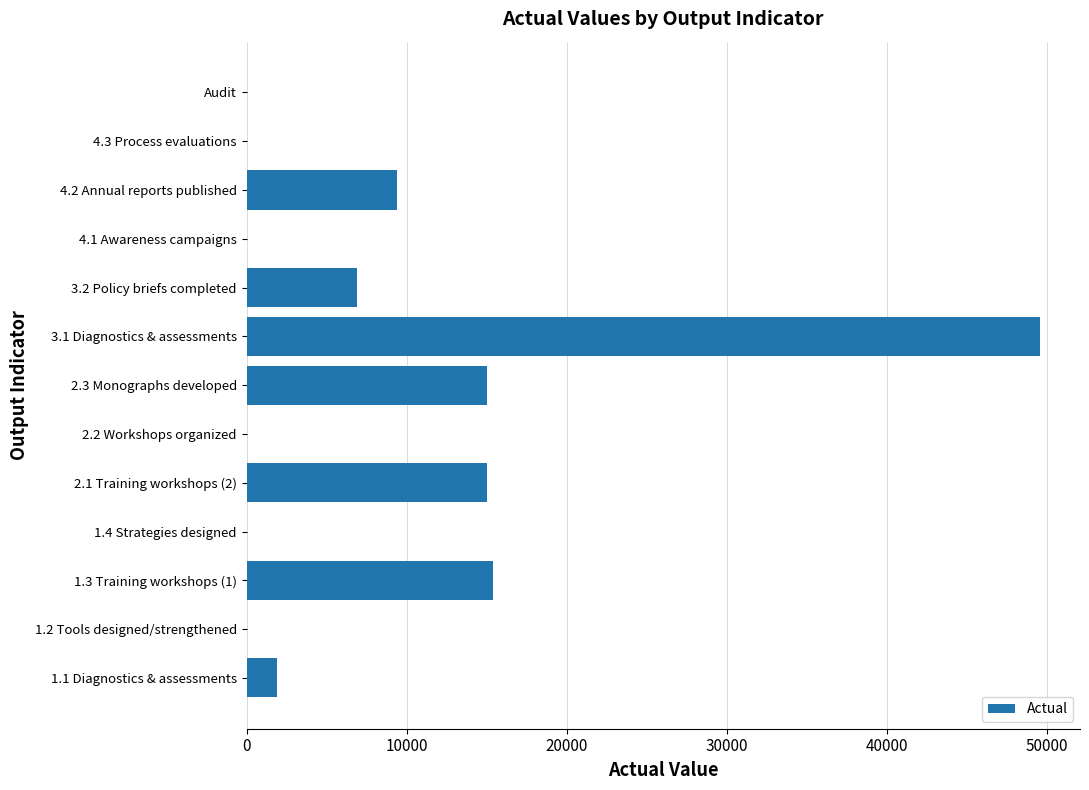

Which has a higher value, 2.1 Training workshops (2) or 4.3 Process evaluations?

2.1 Training workshops (2)